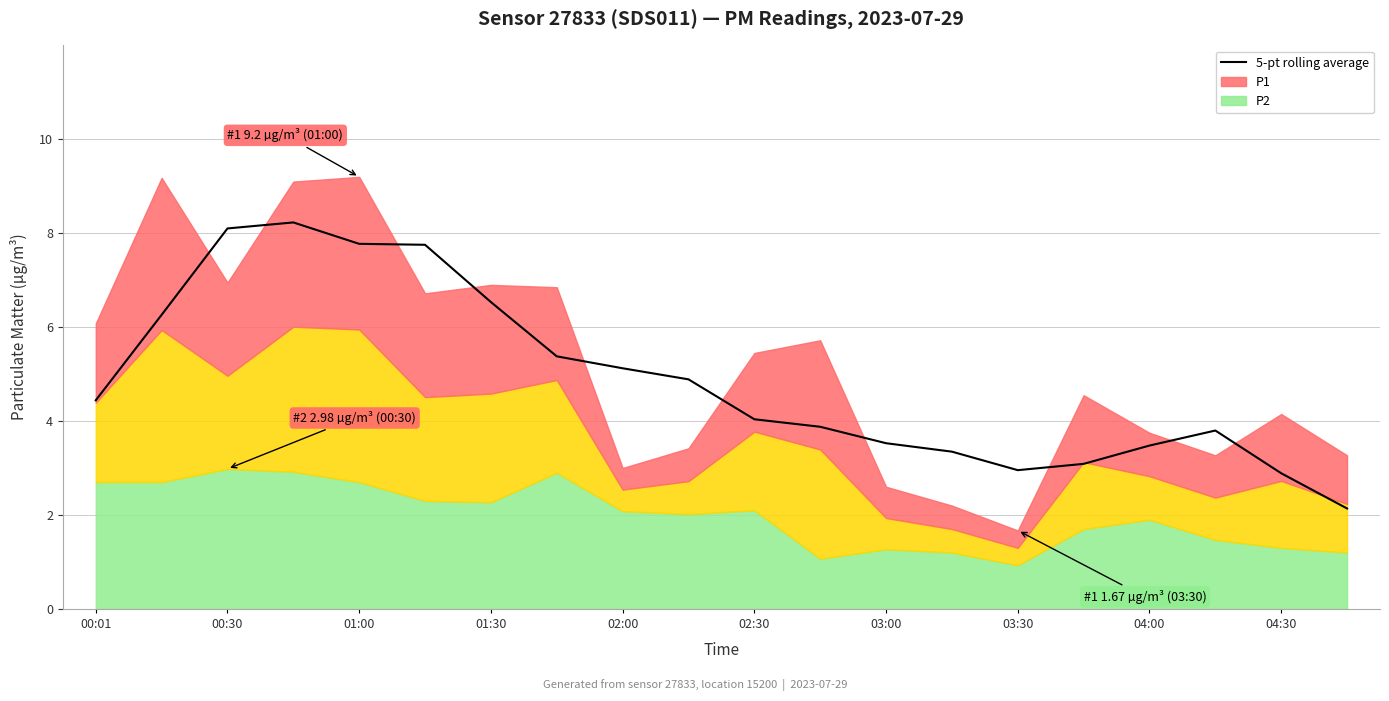

The value at 13 is 3.3. True or false?

True